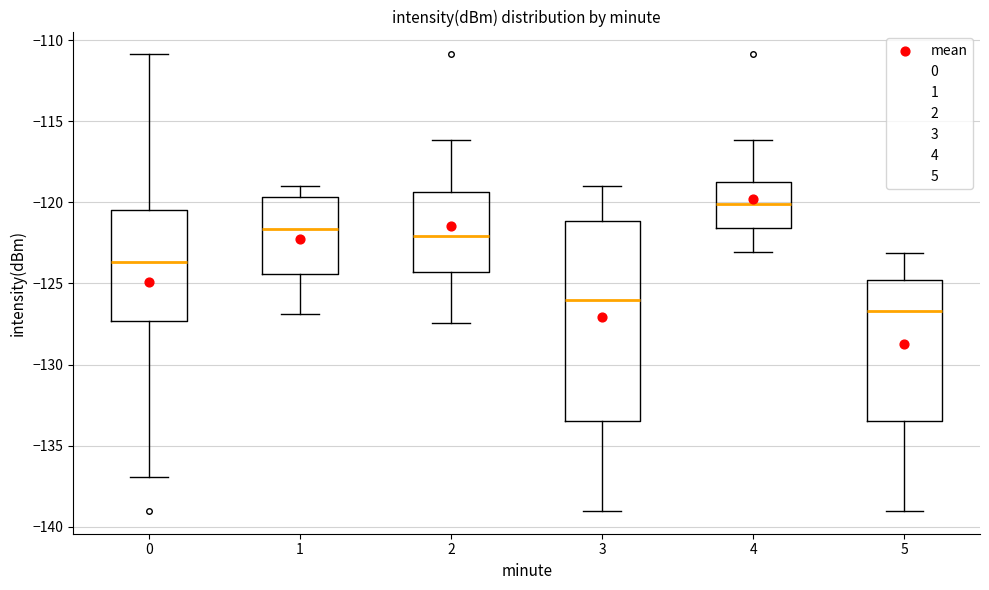

Where is the upper edge of the box at x = 5 on the y-axis? The values are not printed on the chart, so give them approximately, as read against the axis.

-125.0